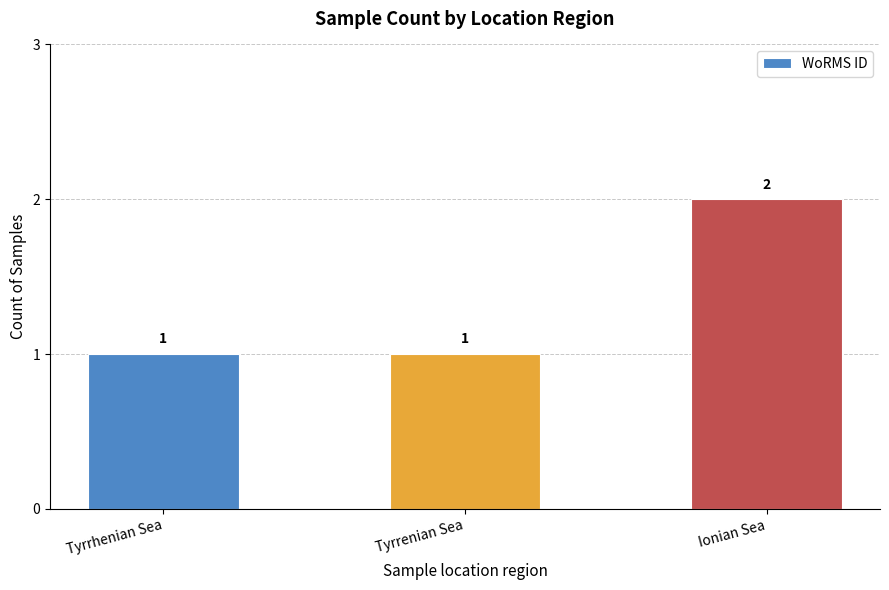

Which category has the highest value across all series?

Ionian Sea